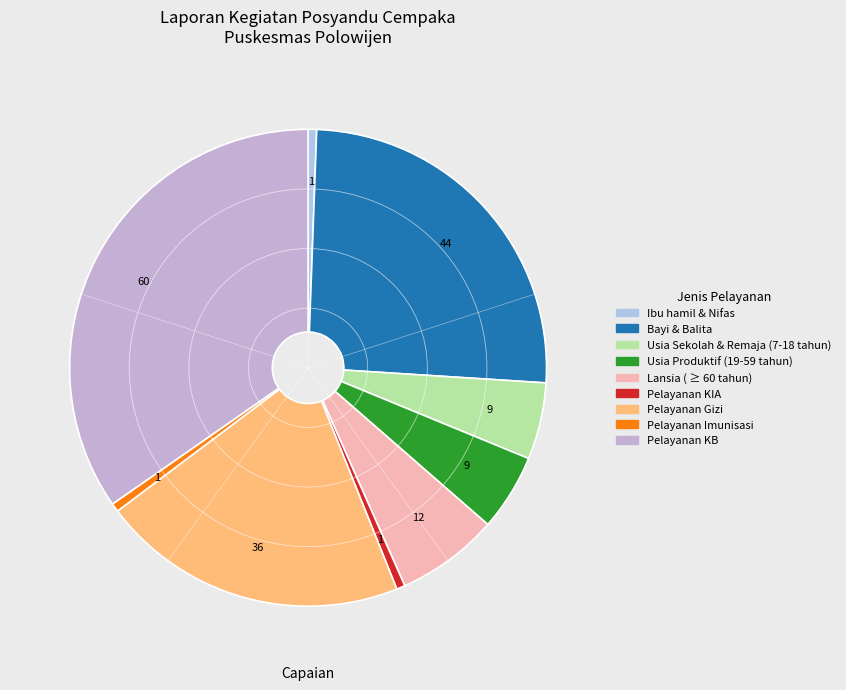

How many slices are in this pie chart?

9